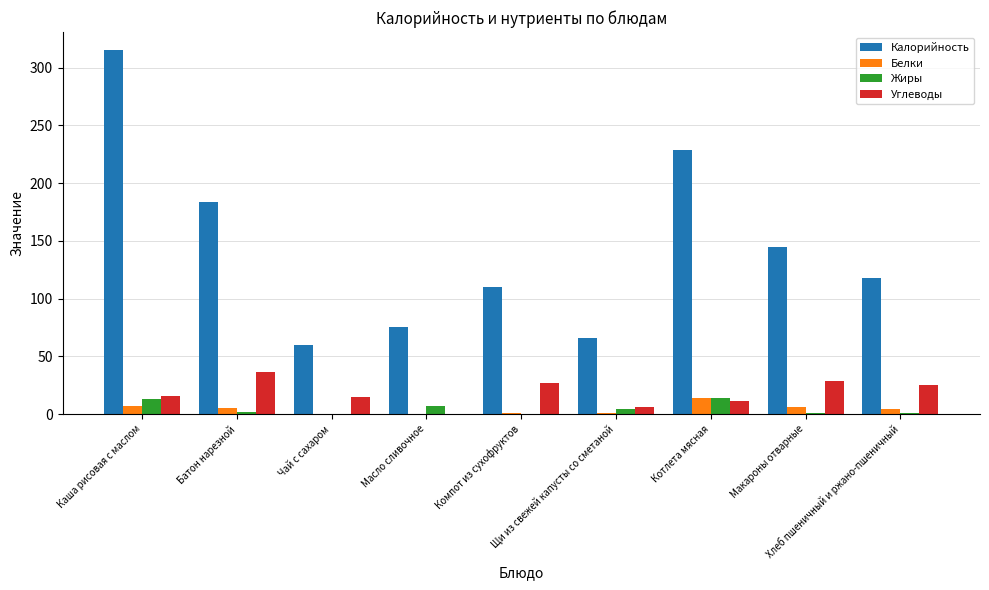

Which category has the highest value in the Белки series?

Котлета мясная